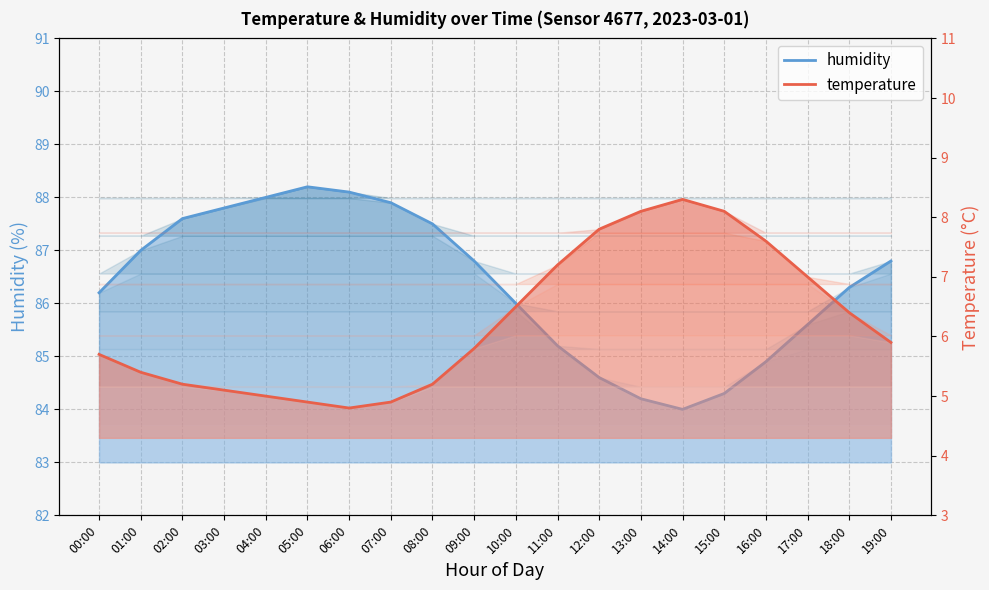

Rank the series by their maximum value, from highest to lowest.

humidity, temperature